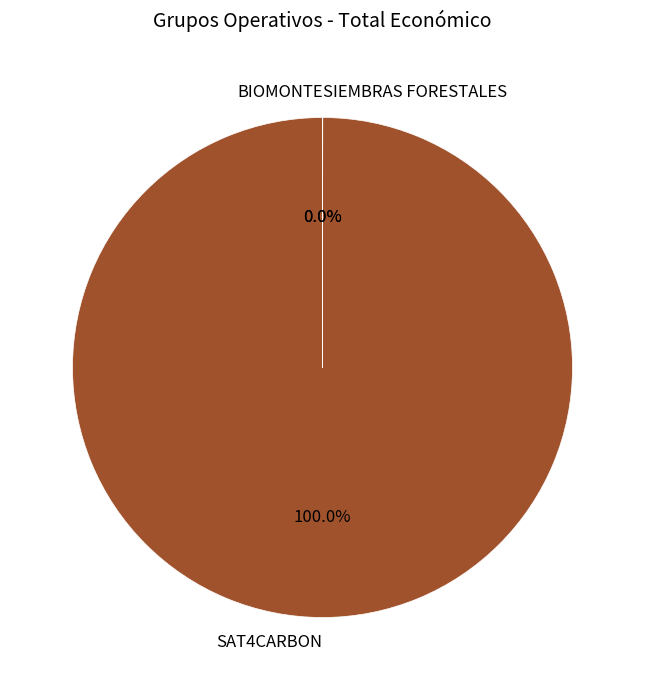

Does any single category account for the majority?

Yes